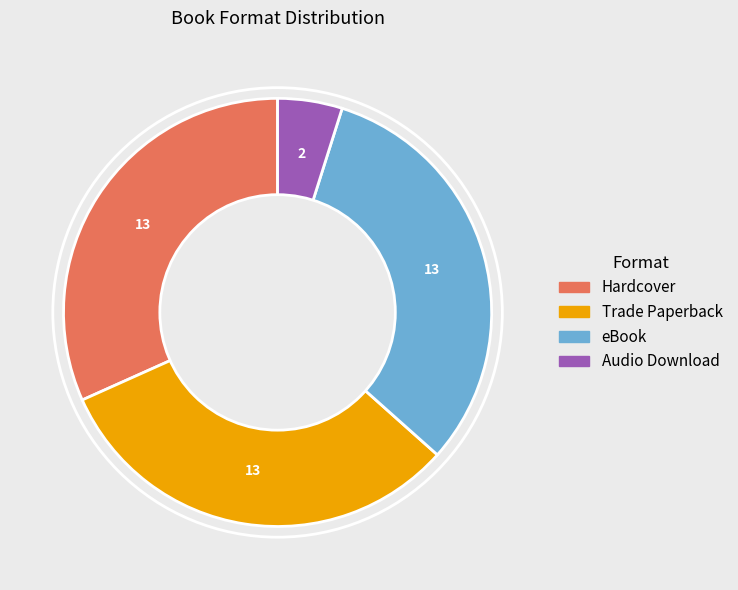

Does eBook account for over 50% of the chart?

No